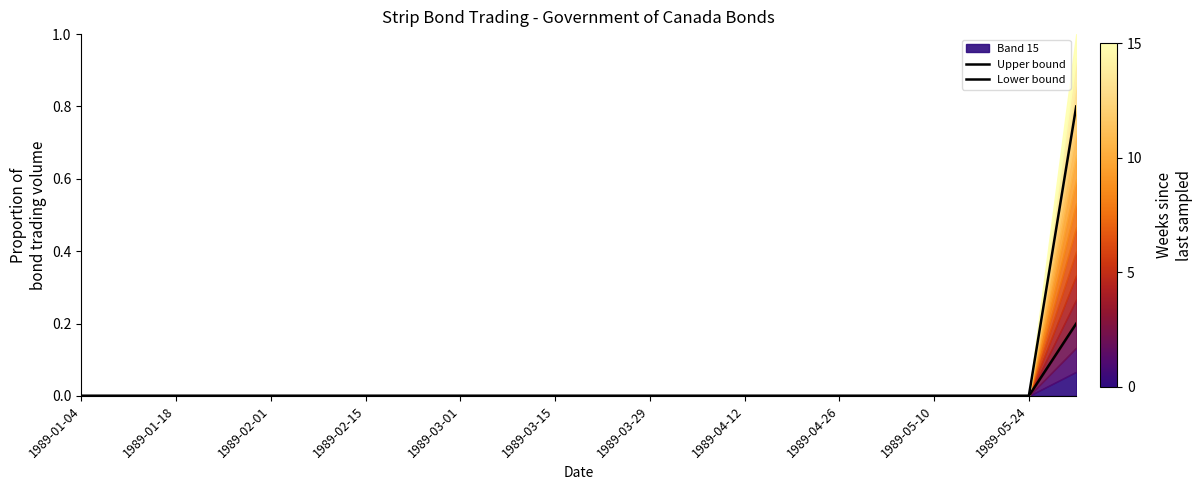

How many data points in Lower bound are above 0?

1